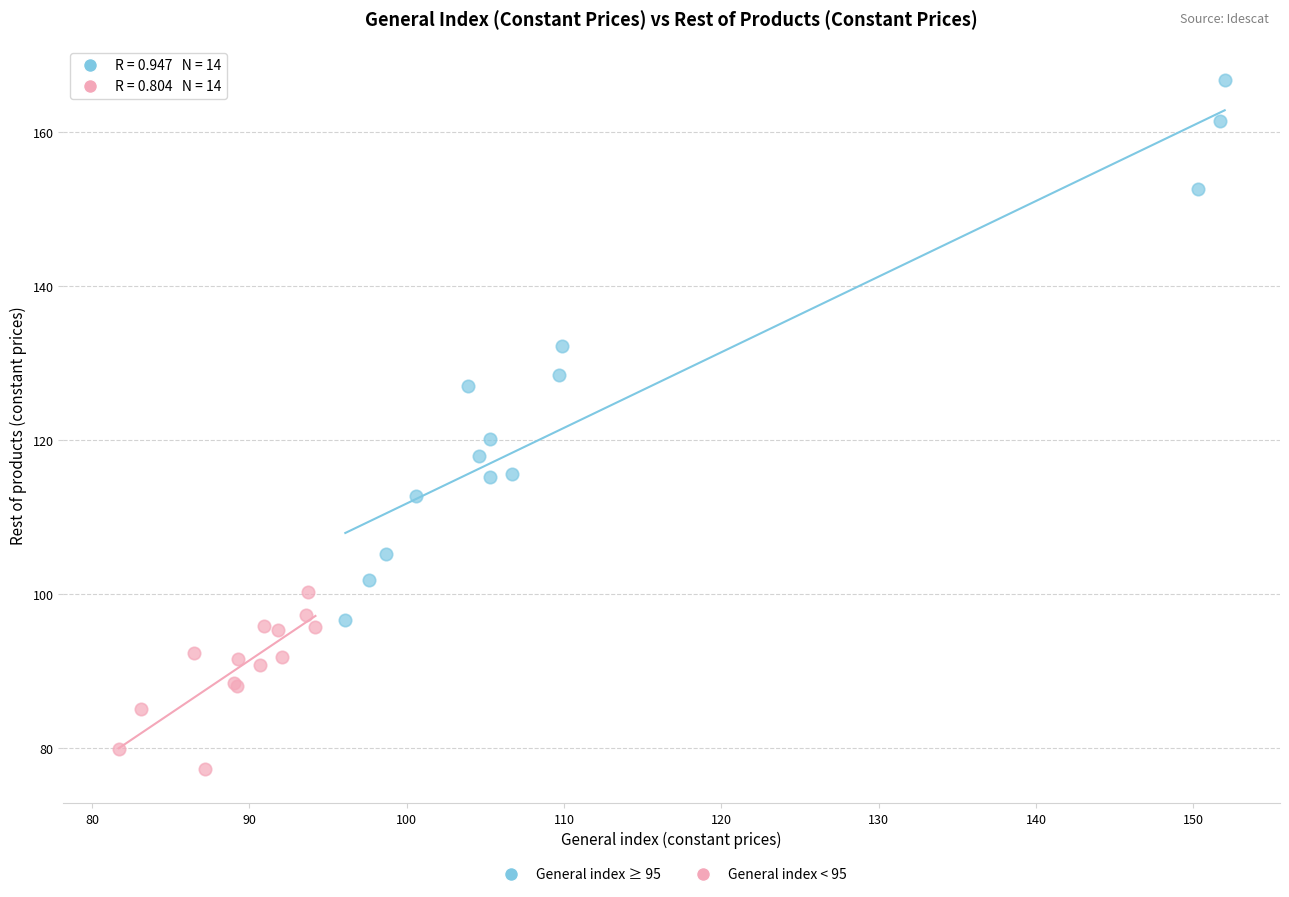

Which series contains the highest Y value?

General index ≥ 95